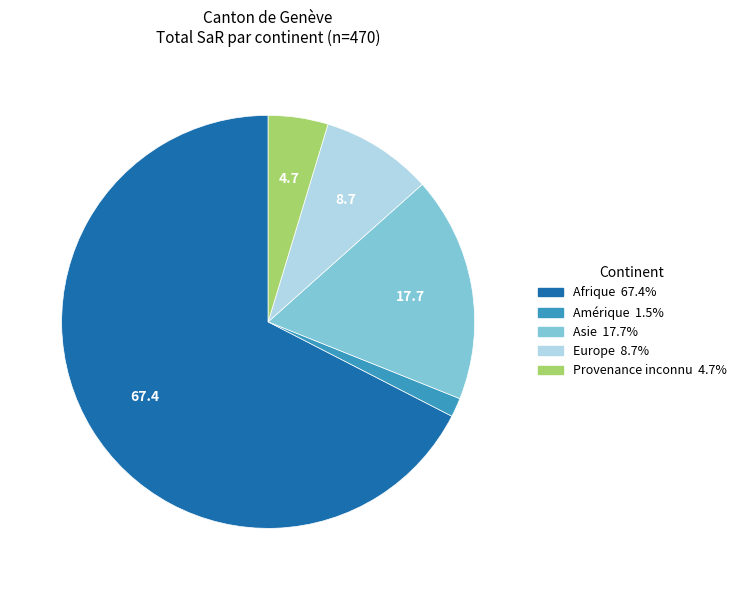

Is there a majority slice in this chart?

Yes